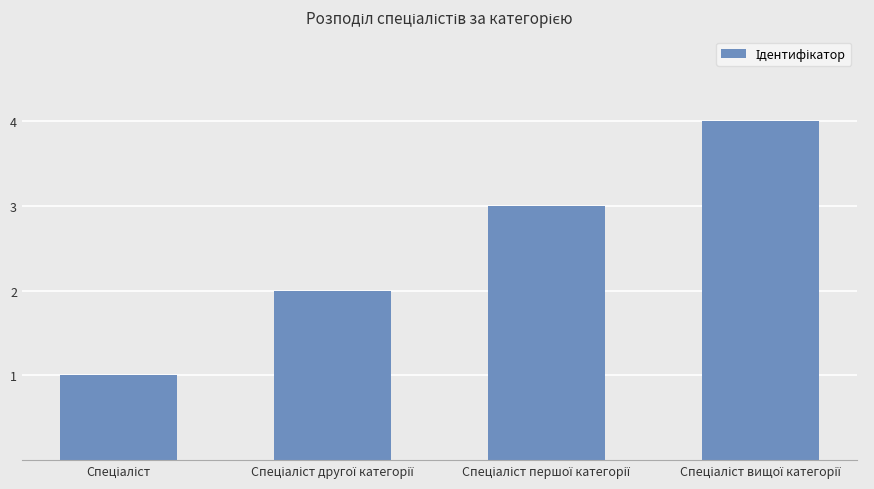

What is the difference between the maximum and minimum values?

3